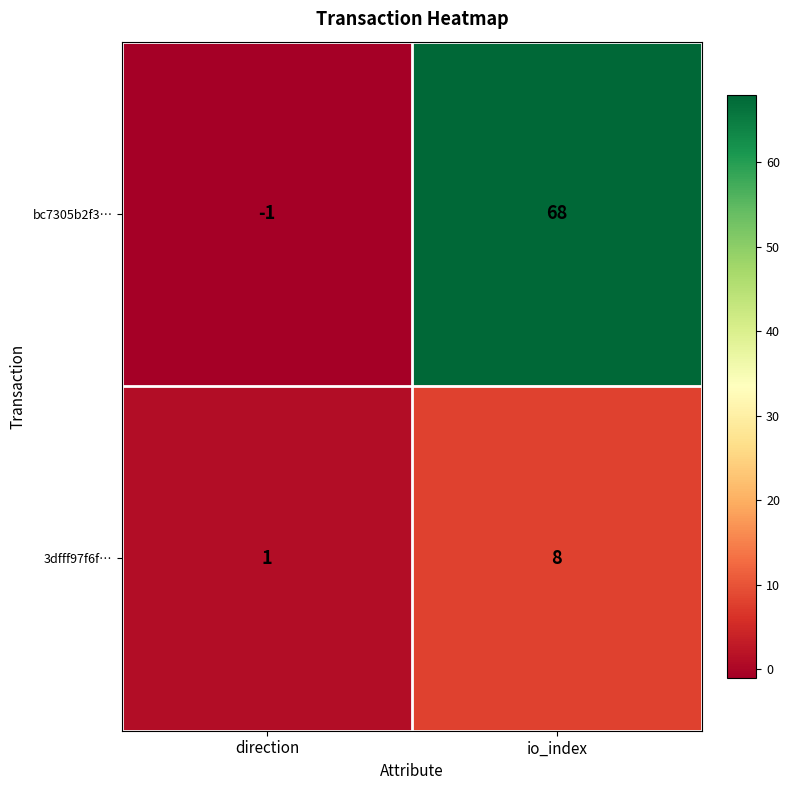

The bc7305b2f3… series shows 68 at io_index. True or false?

True